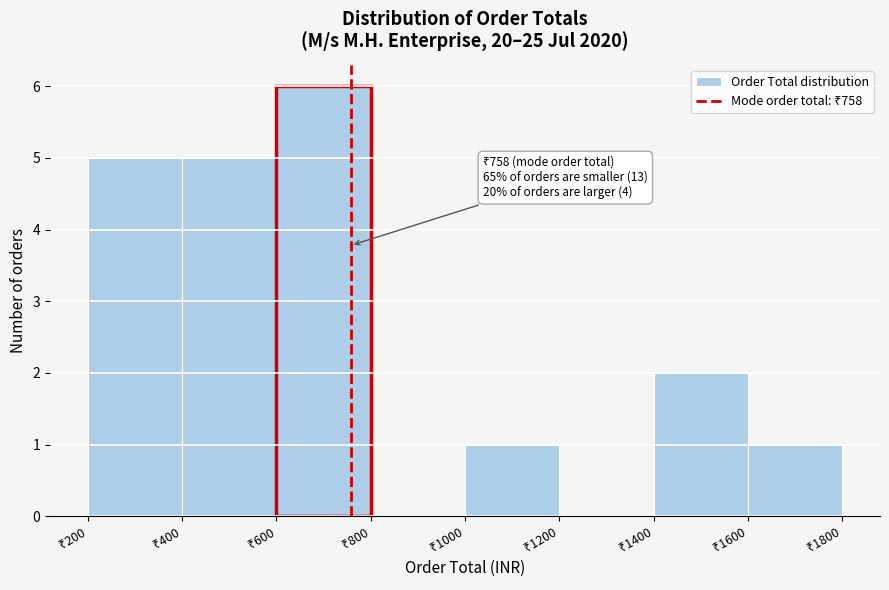

Over which range of the x-axis is the bar tallest?

600 to 800